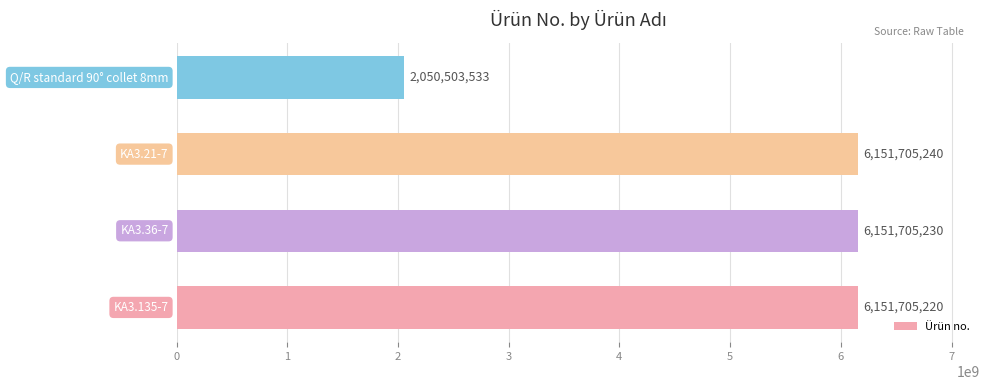

What is the minimum value shown in the chart?

2050503533